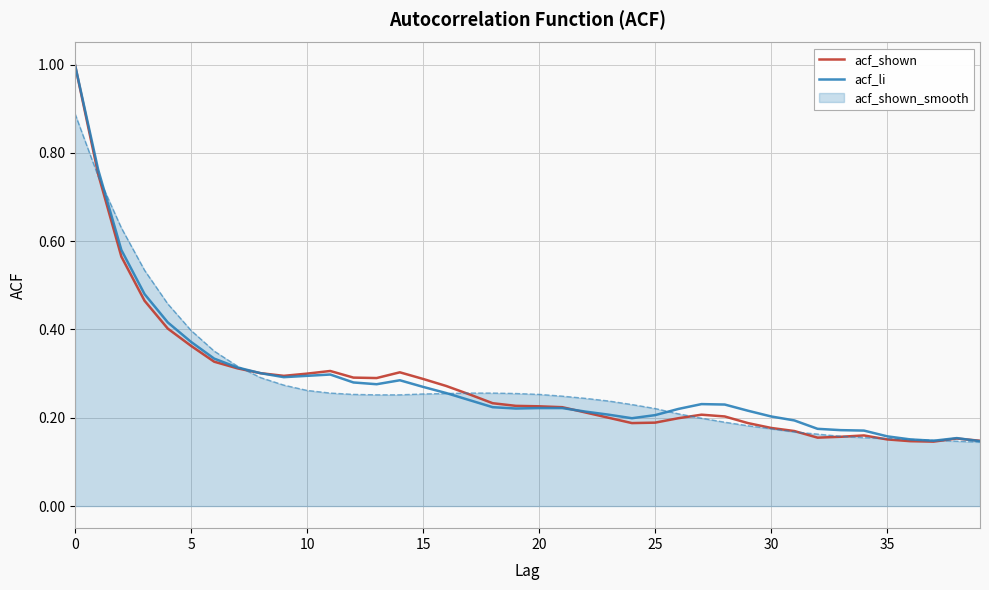

What is the greatest value displayed?

1.0